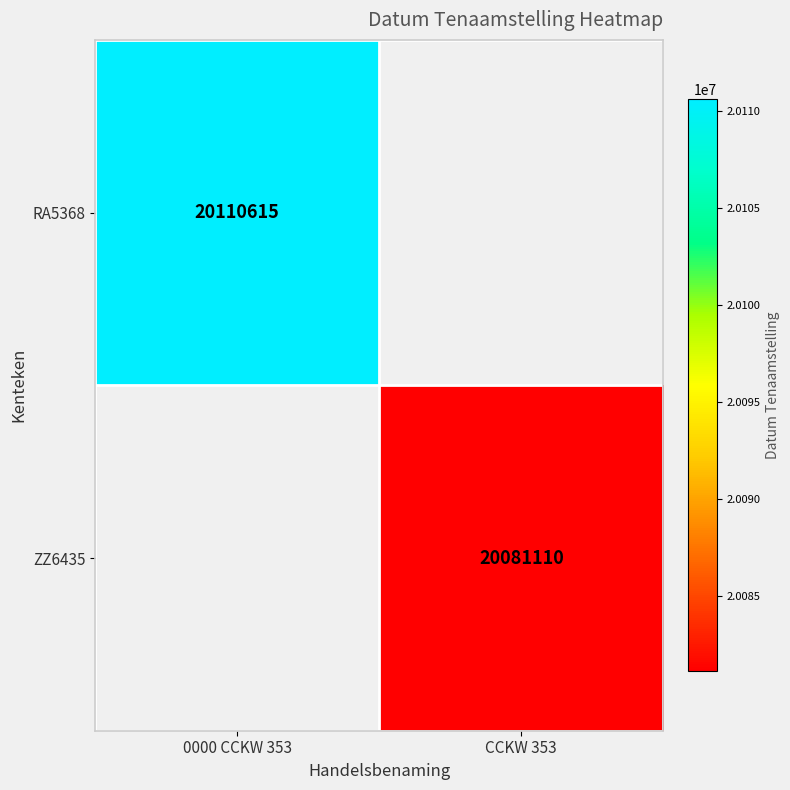

The value of ZZ6435 at CCKW 353 is 20081110. True or false?

True